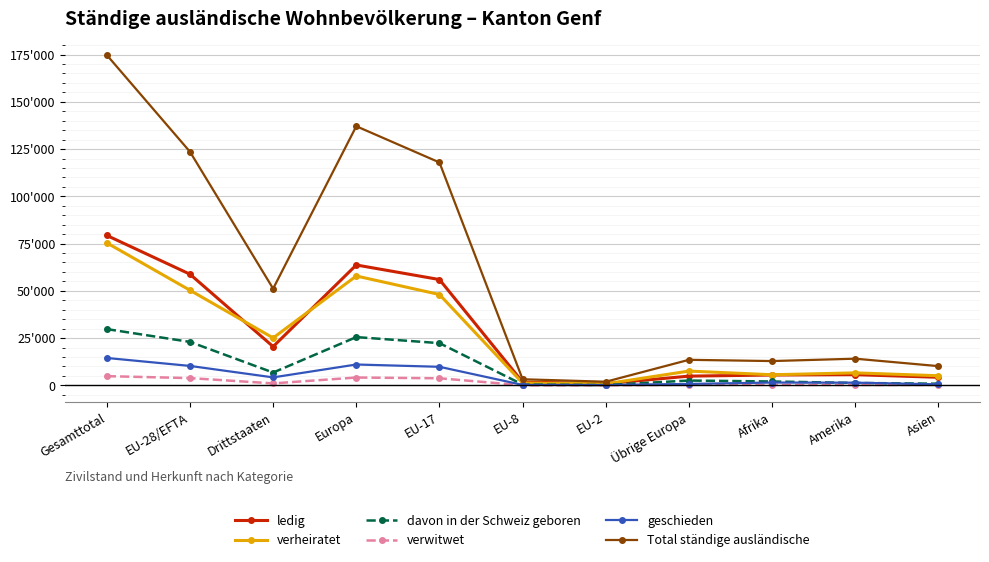

What are all the series names shown in the legend?

ledig, verheiratet, davon in der Schweiz geboren, verwitwet, geschieden, Total ständige ausländische